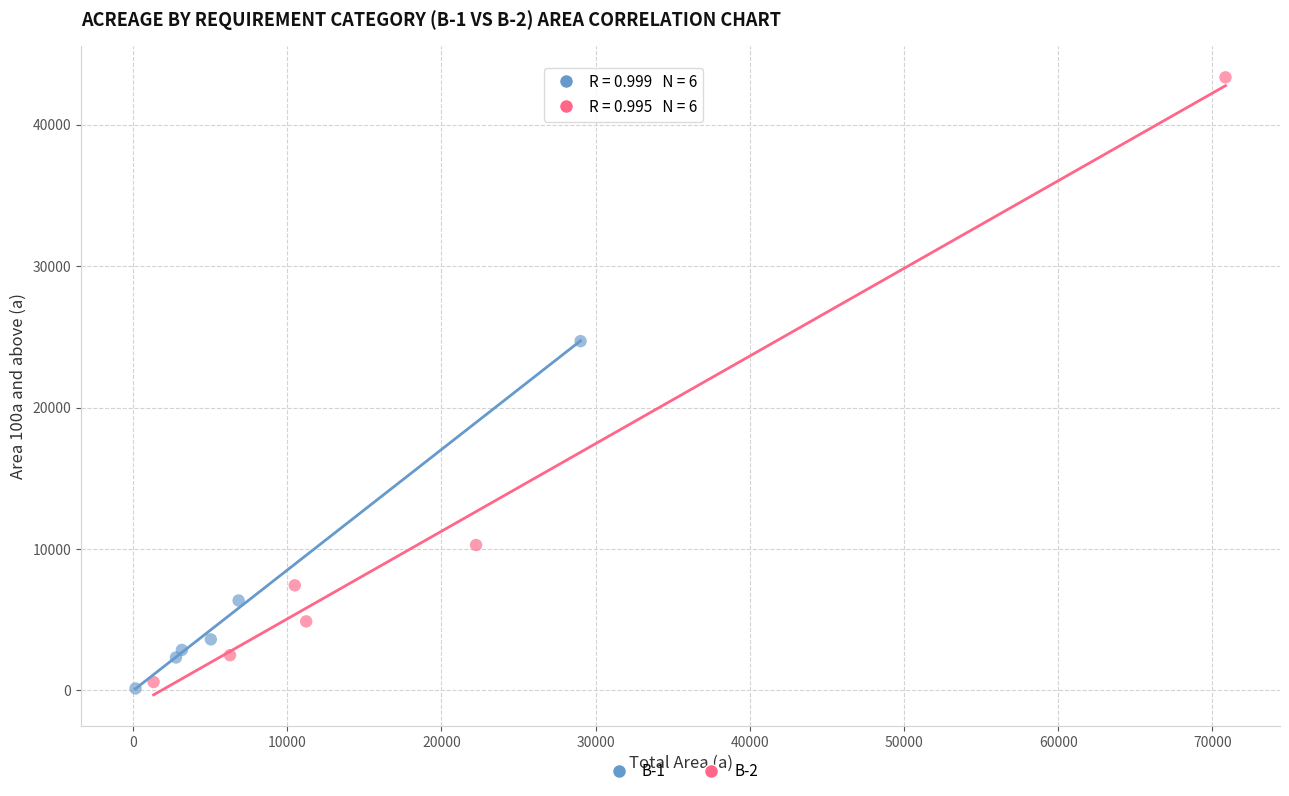

Which series reaches the minimum Y coordinate?

B-1